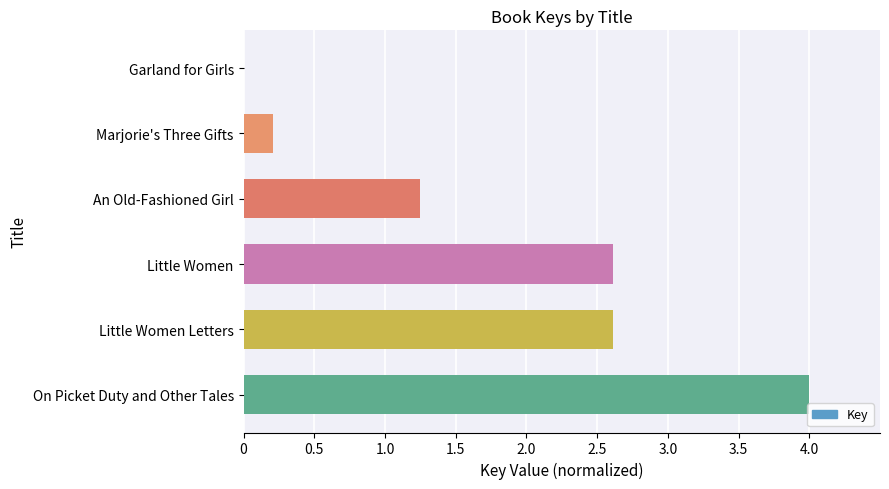

The chart shows a value of 2.6 at Little Women Letters. True or false?

True